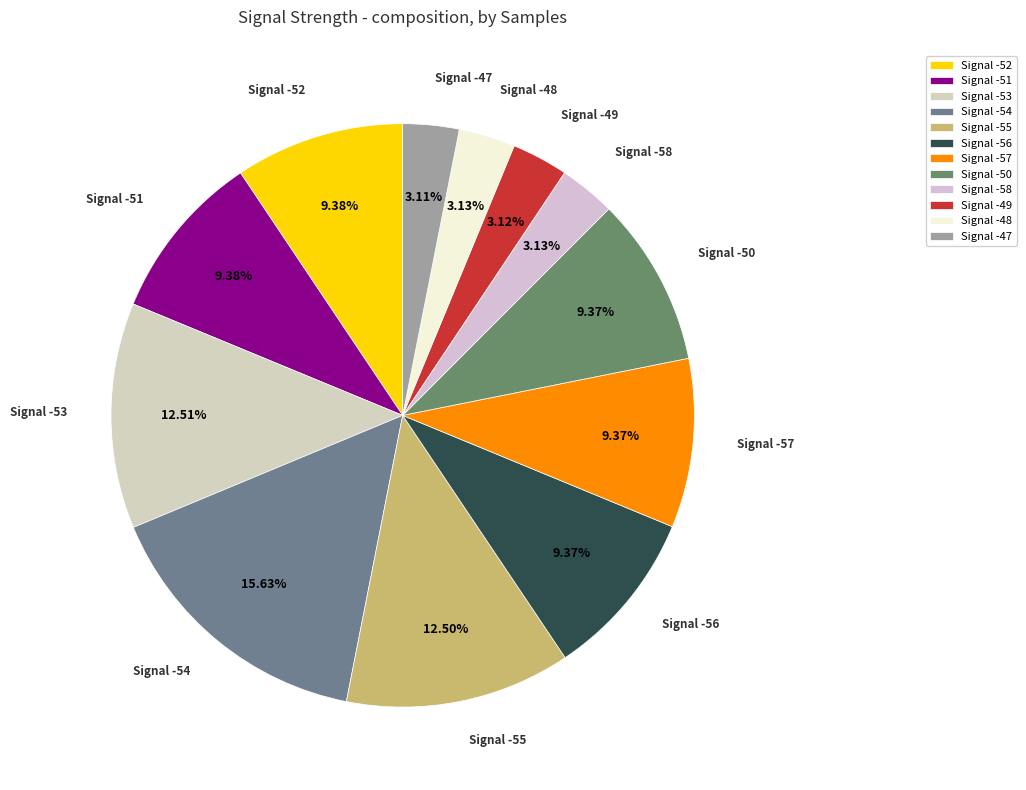

Is the sum of Signal -50 and Signal -57 greater than half?

No